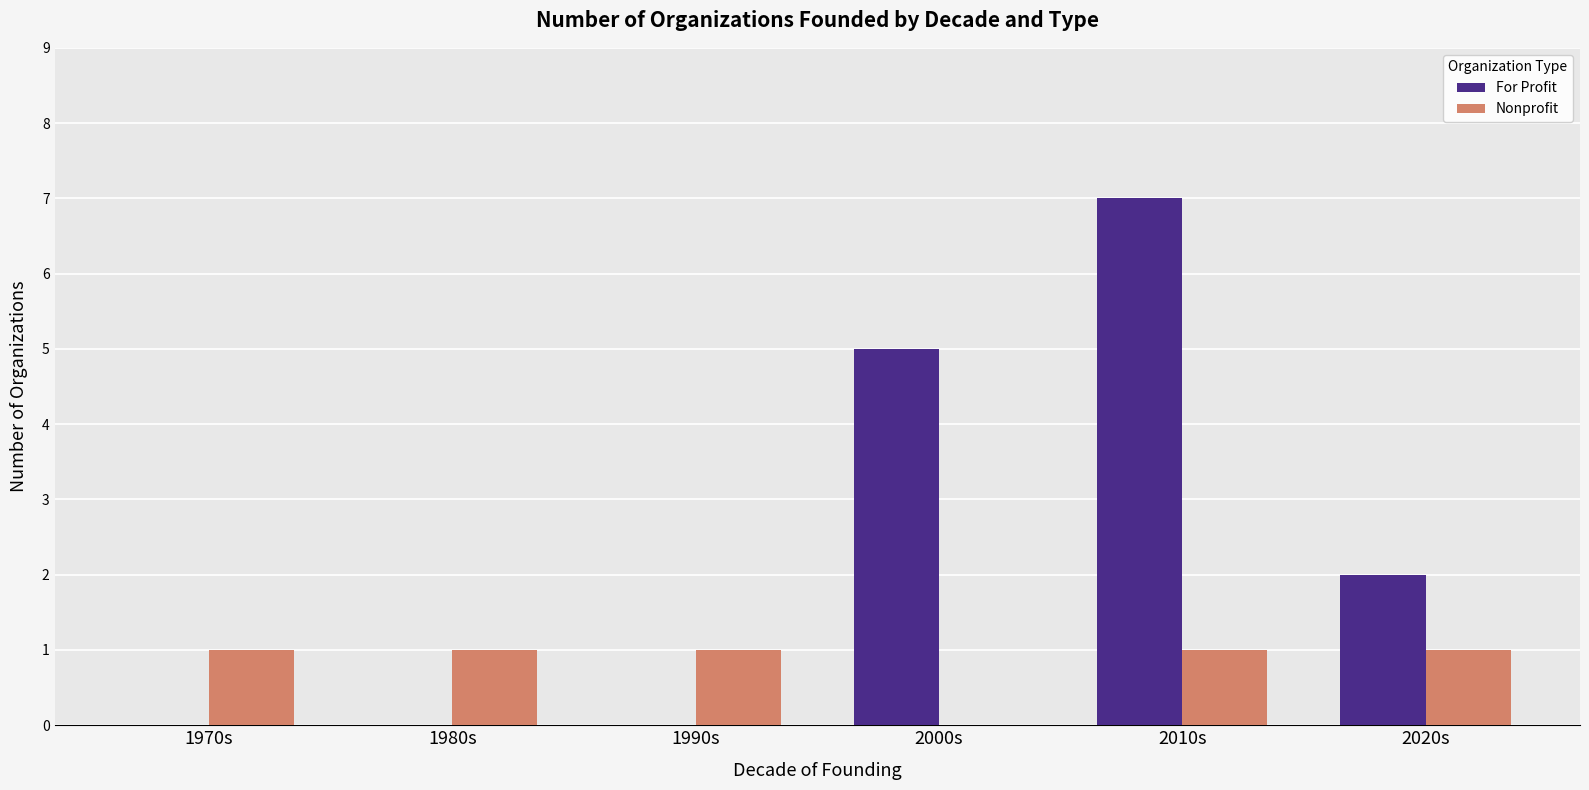

At which label is For Profit closest to 3?

2020s